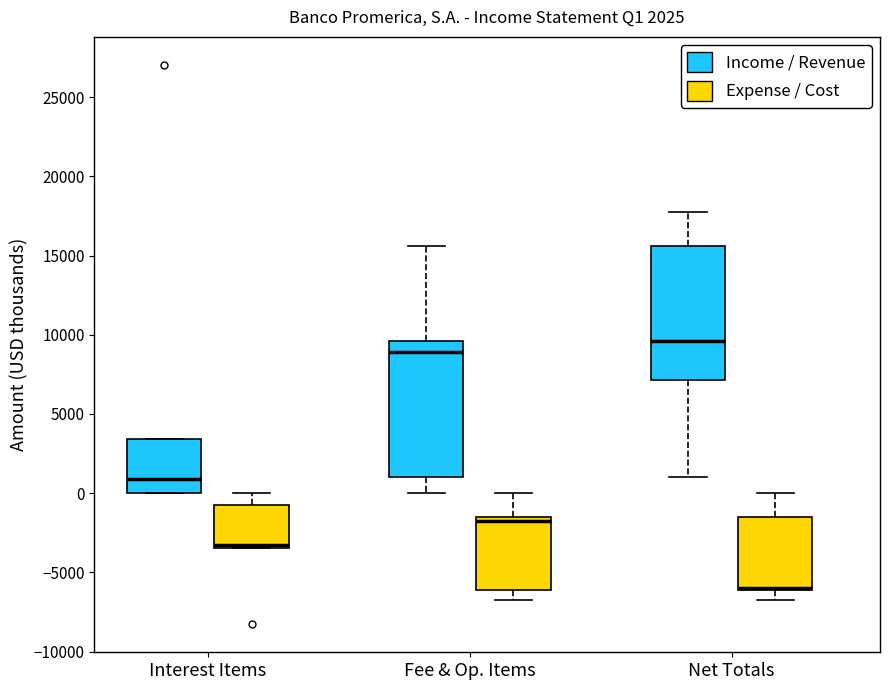

Reading left to right, transcribe this box plot: for each box, give where its median line is, the range the box spans, and where its two whiskers end, as read against the y-axis. The values are not printed on the chart, so give them approximately, as read against the axis.

Interest Items (Income / Revenue): median 1000, box 0 to 3500, whiskers 0 to 3500
Interest Items (Expense / Cost): median -3500 (just above the box's lower edge), box -3500 to -1000, whiskers -3500 to 0
Fee & Op. Items (Income / Revenue): median 9000, box 1000 to 9500, whiskers 0 to 15500
Fee & Op. Items (Expense / Cost): median -2000, box -6000 to -1500, whiskers -6500 to 0
Net Totals (Income / Revenue): median 9500, box 7000 to 15500, whiskers 1000 to 18000
Net Totals (Expense / Cost): median -6000 (drawn on the box's lower edge), box -6000 to -1500, whiskers -6500 to 0